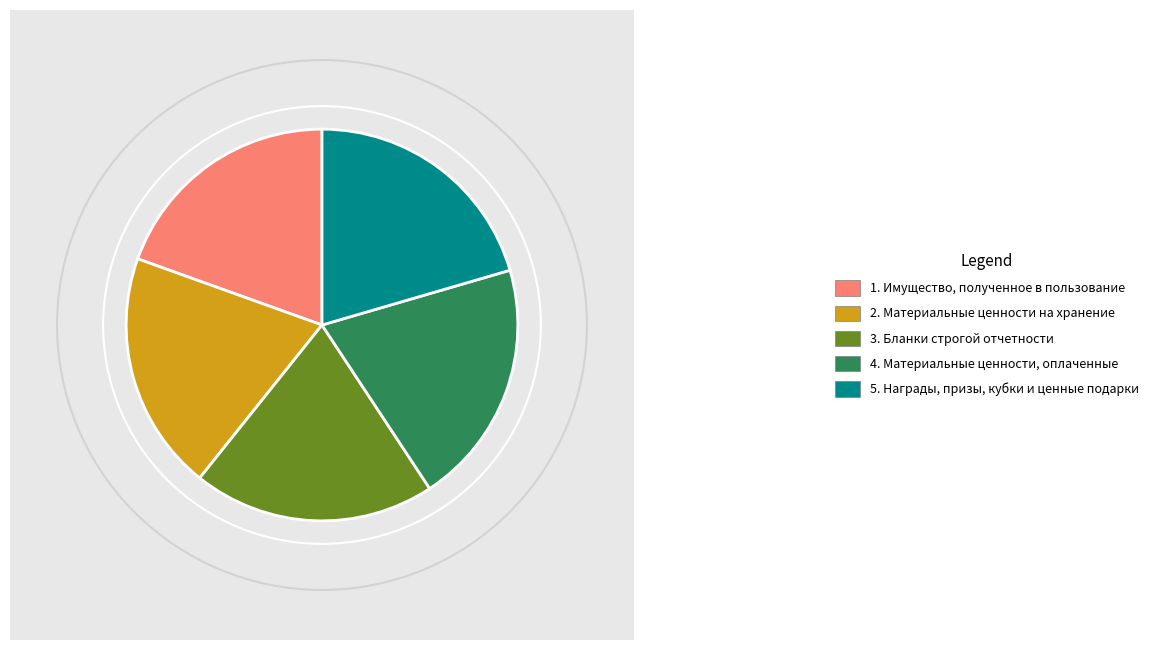

How many segments does this pie chart have?

5